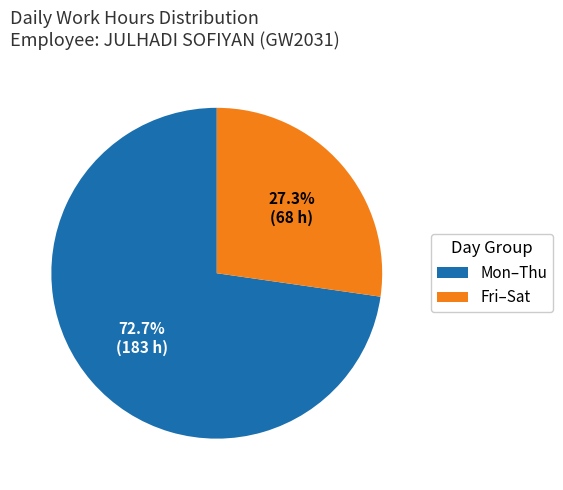

Which category accounts for the majority?

Mon–Thu